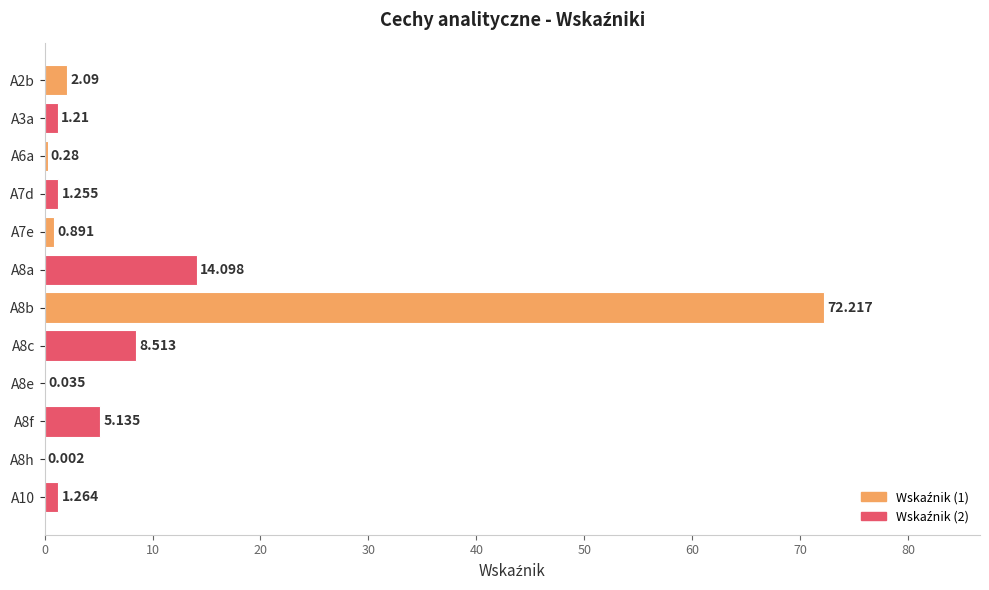

Where is the data nearest to the value 36?

A8a